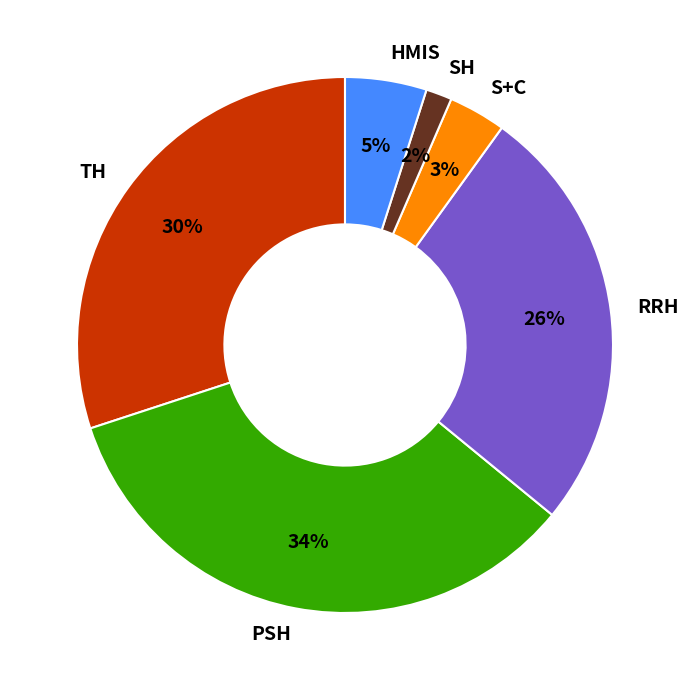

Rank the categories by value from lowest to highest.

SH, S+C, HMIS, RRH, TH, PSH